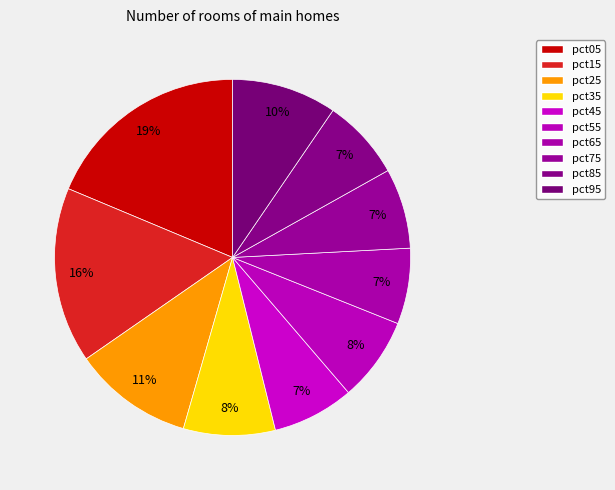

How many segments does this pie chart have?

10